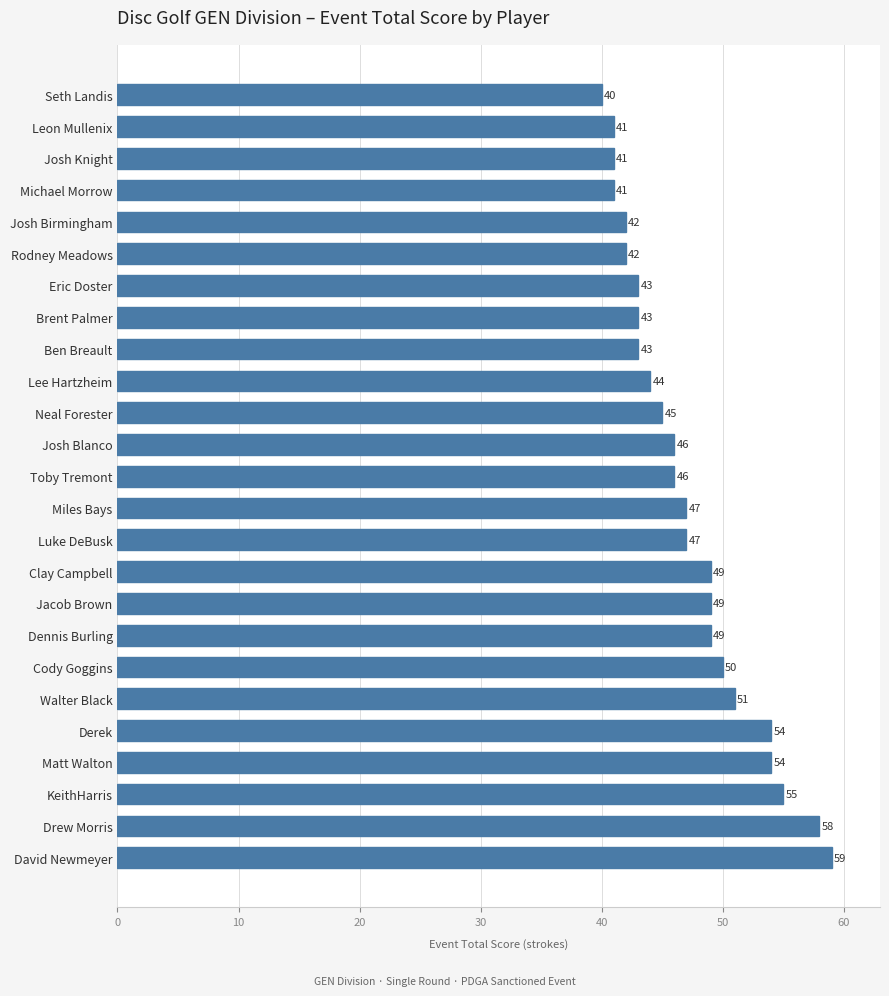

True or false: the data shows 74 at Josh Birmingham.

False